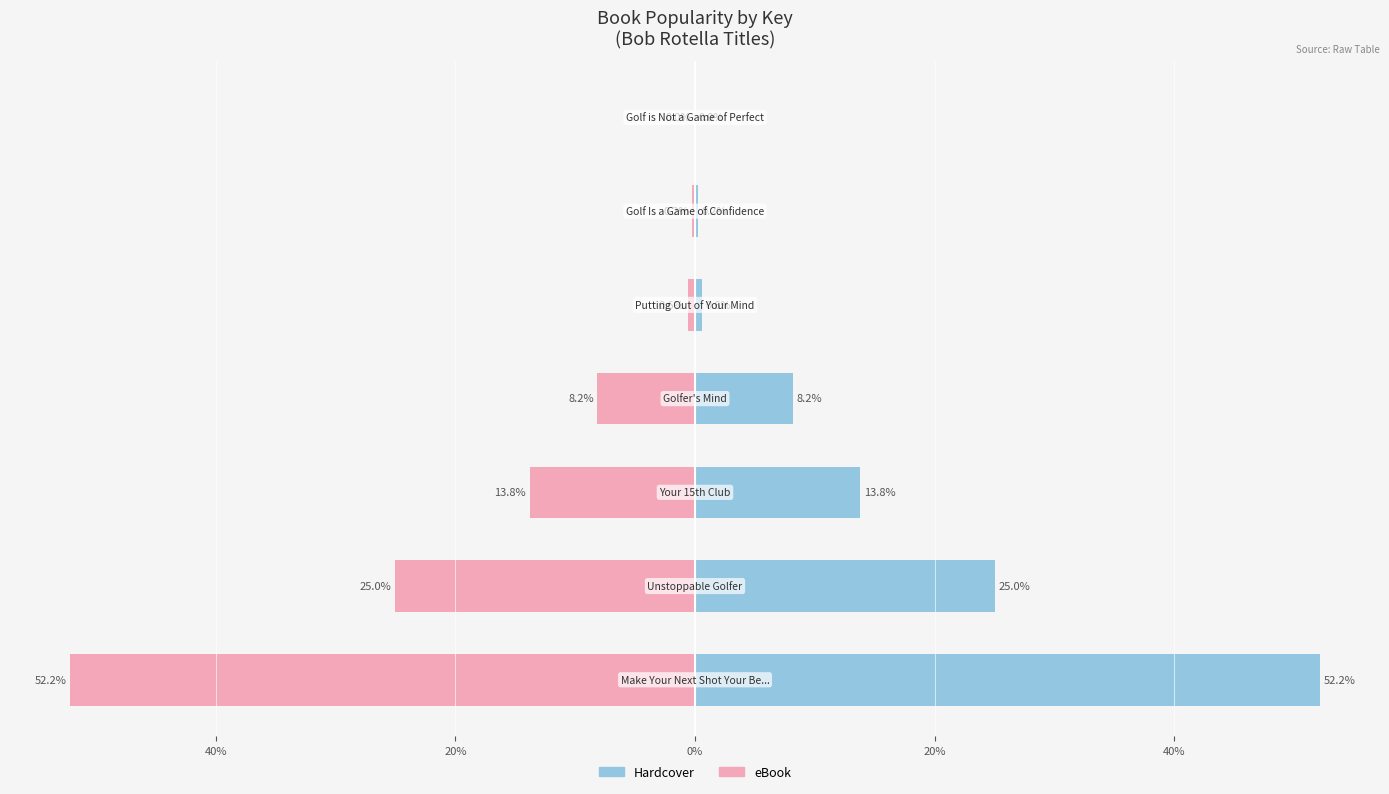

What is the value of the Hardcover bar at the 6th from the left?

25.0